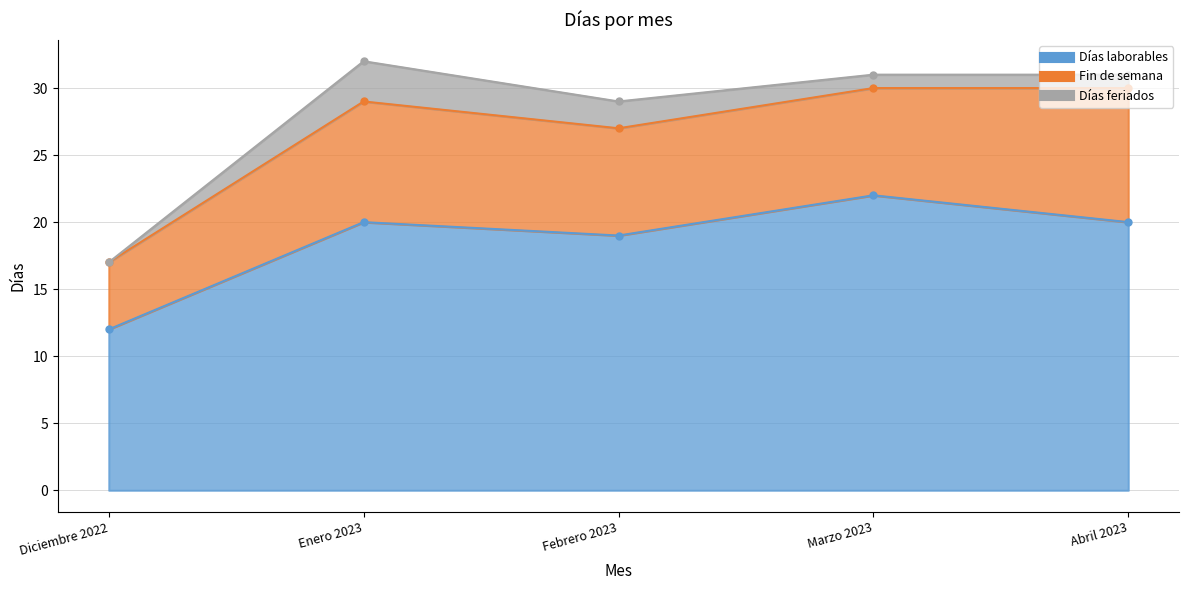

The value of Fin de semana at Enero 2023 is 15. True or false?

False